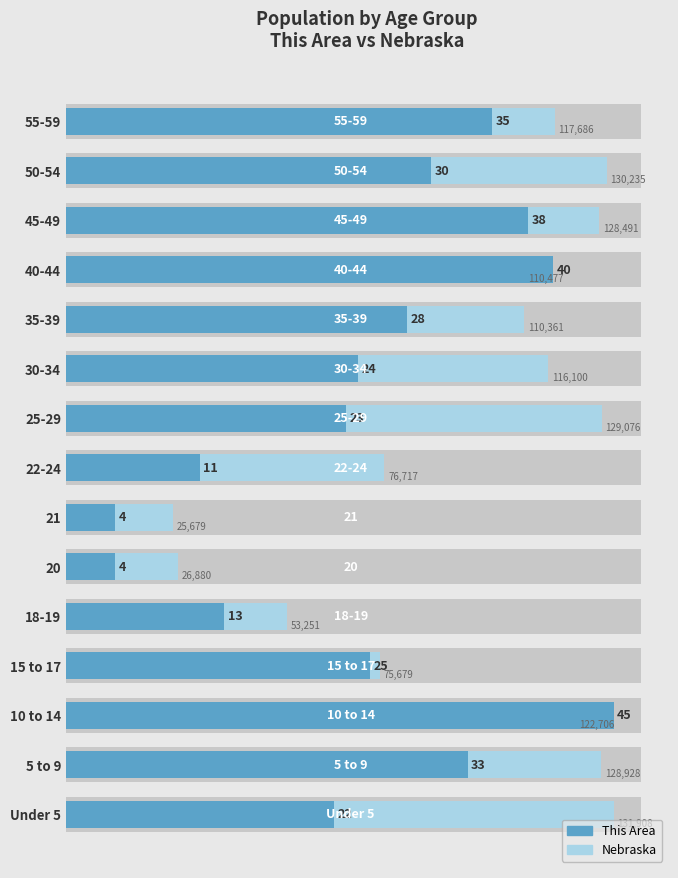

Rank the series at 30-34 from highest to lowest value.

Nebraska, This Area